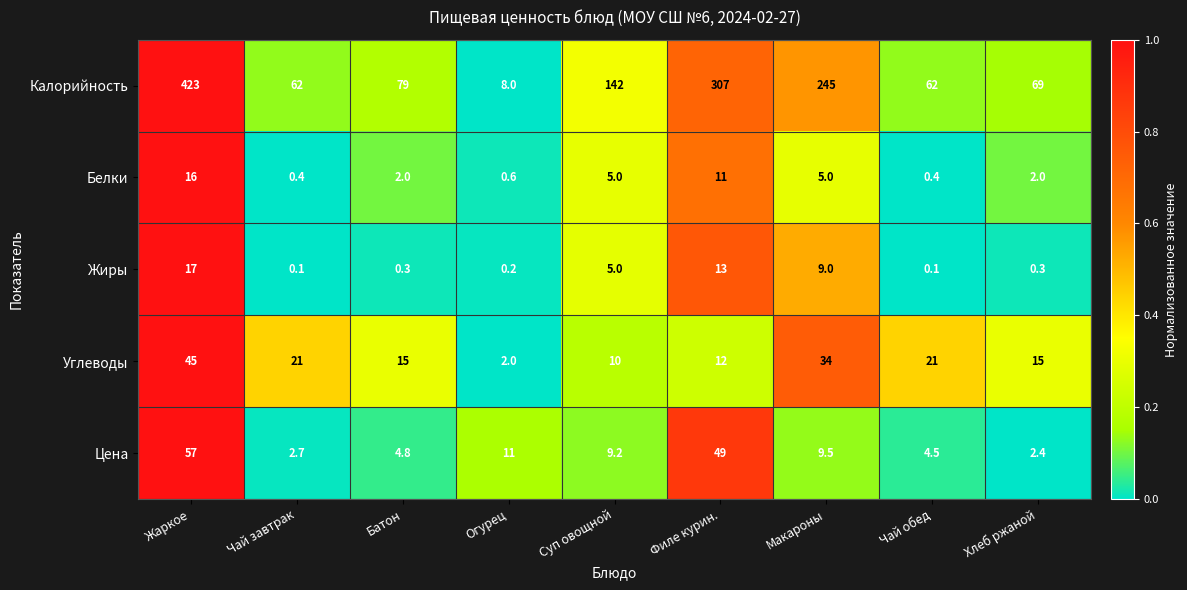

The value of Цена at Макароны is 9.5. True or false?

True